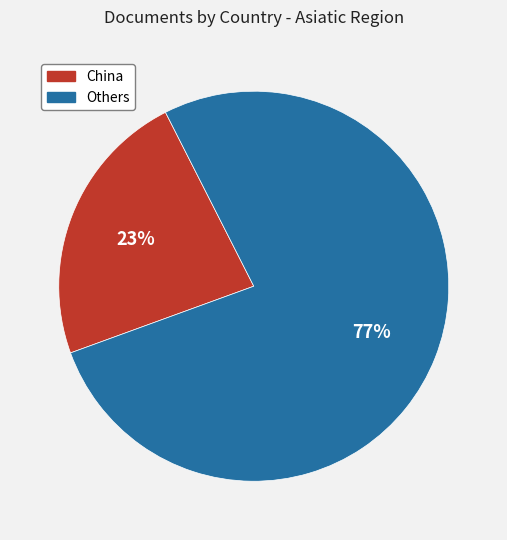

To the nearest percent, what is the average slice percentage?

50%